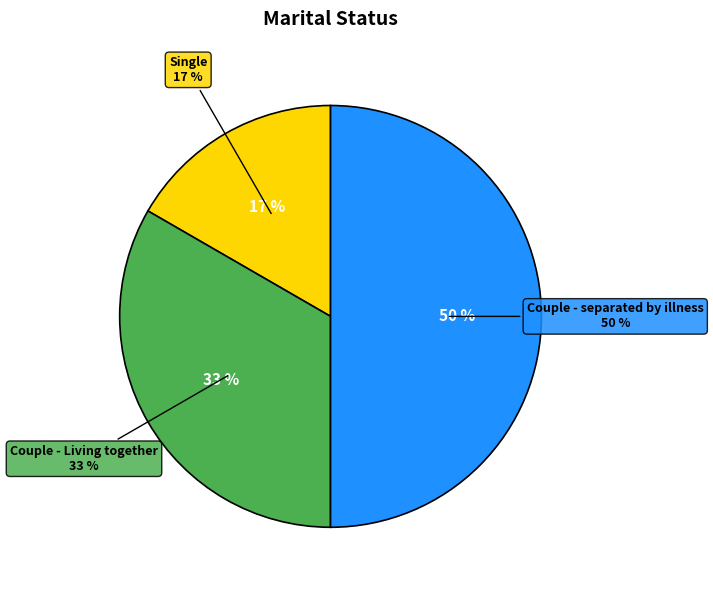

The Couple - separated by illness slice represents 36% of the pie. True or false?

False